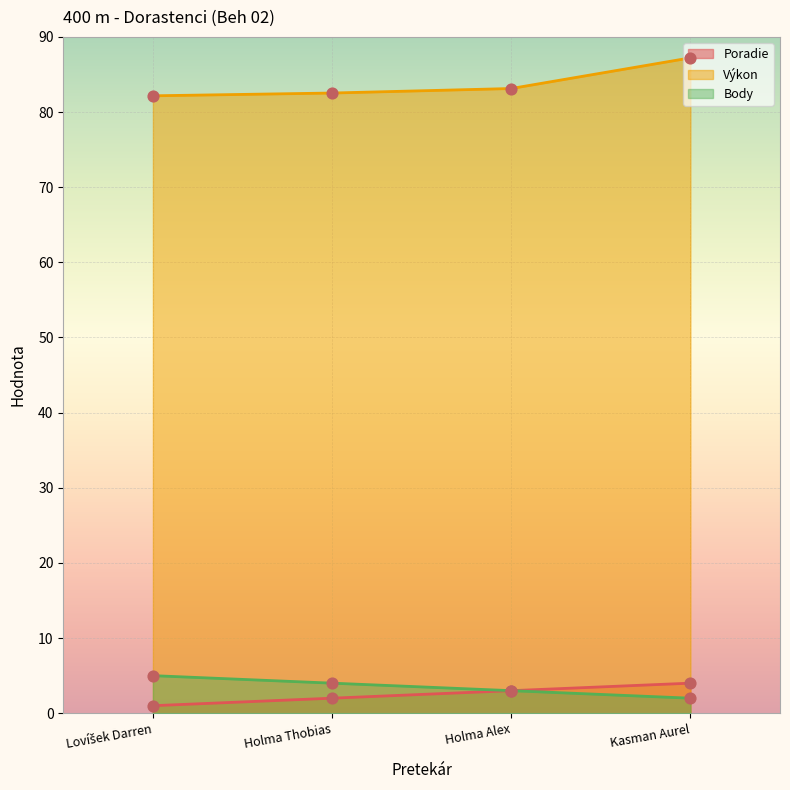

Is the value of Výkon at Holma Alex greater than the value of Body at Kasman Aurel?

Yes